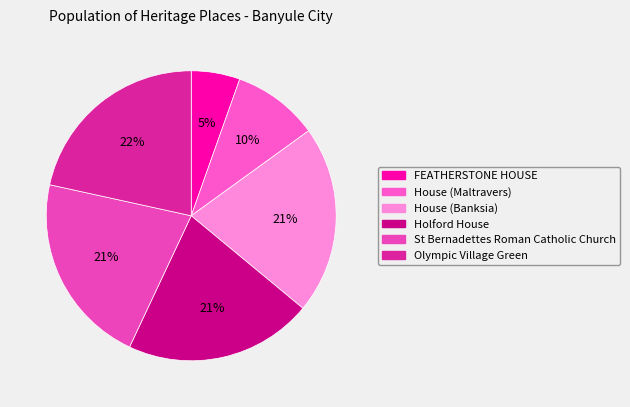

How many slices are in this pie chart?

6